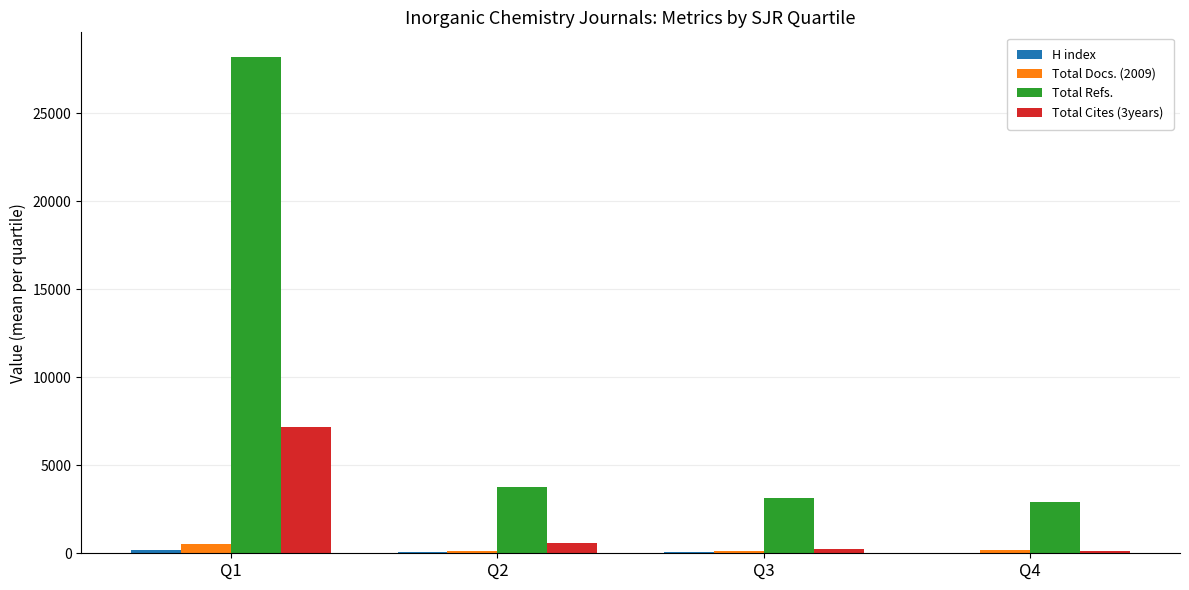

Where is Total Refs. nearest to the value 15542?

Q2